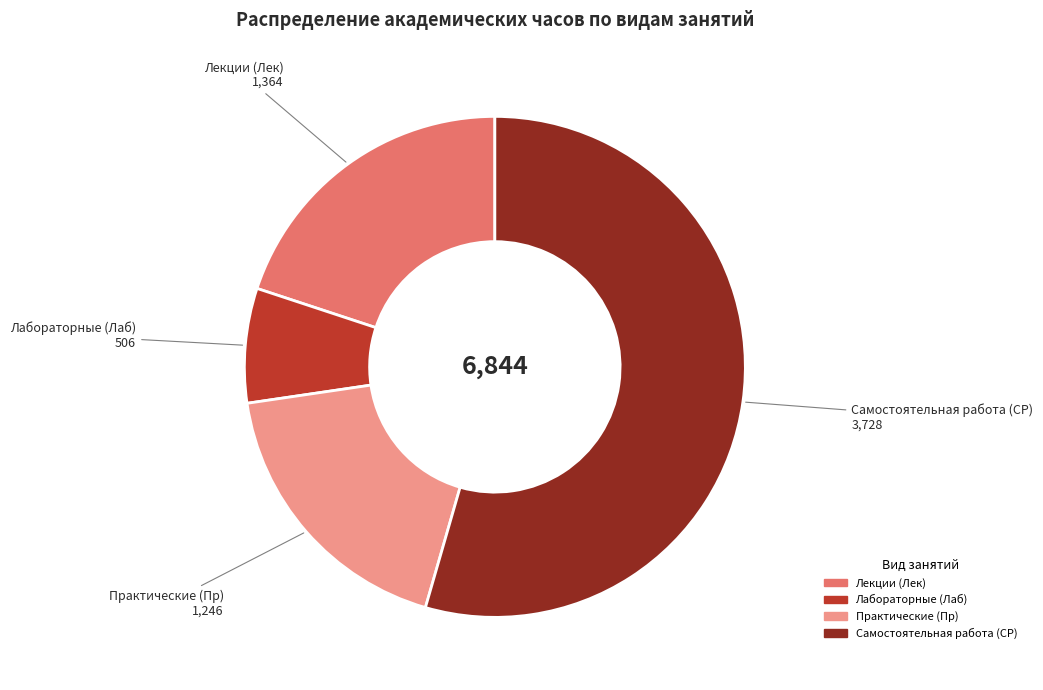

Is there any slice that represents more than half of the pie?

Yes